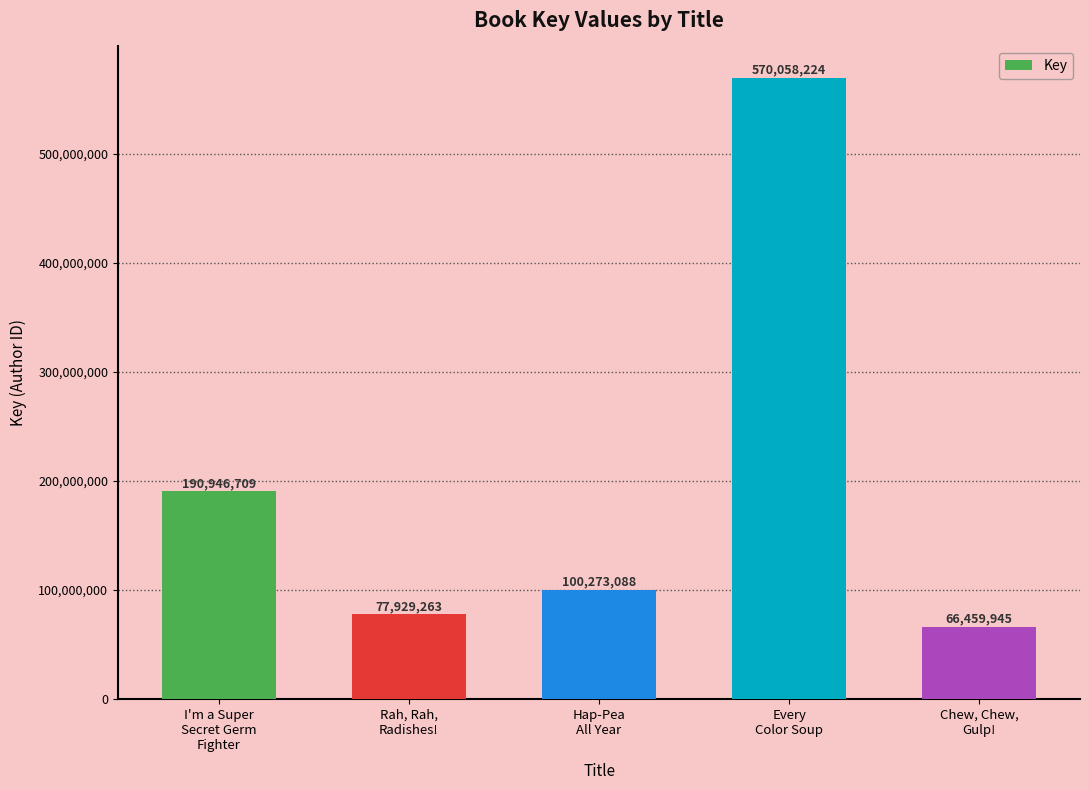

At which label is the value closest to 318259084?

I'm a Super
Secret Germ
Fighter